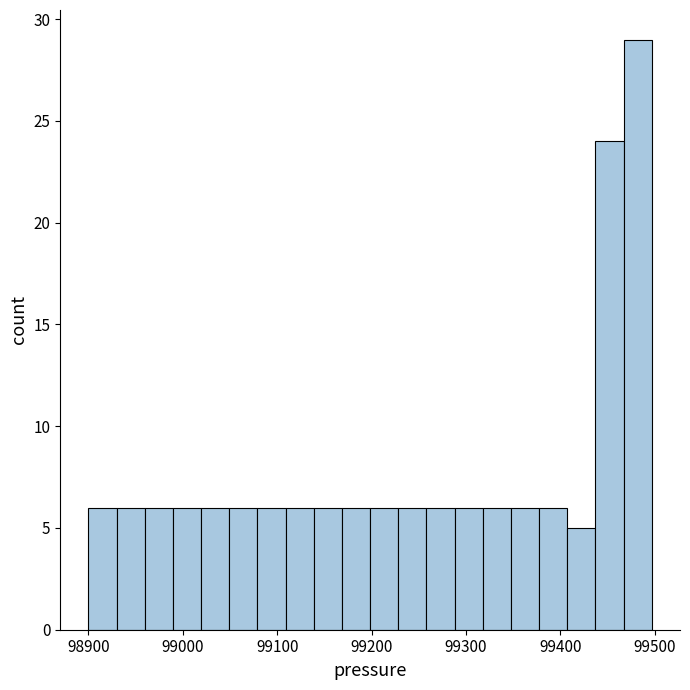

Read against the x-axis, roughly where is the centre of the tallest bar?

99480